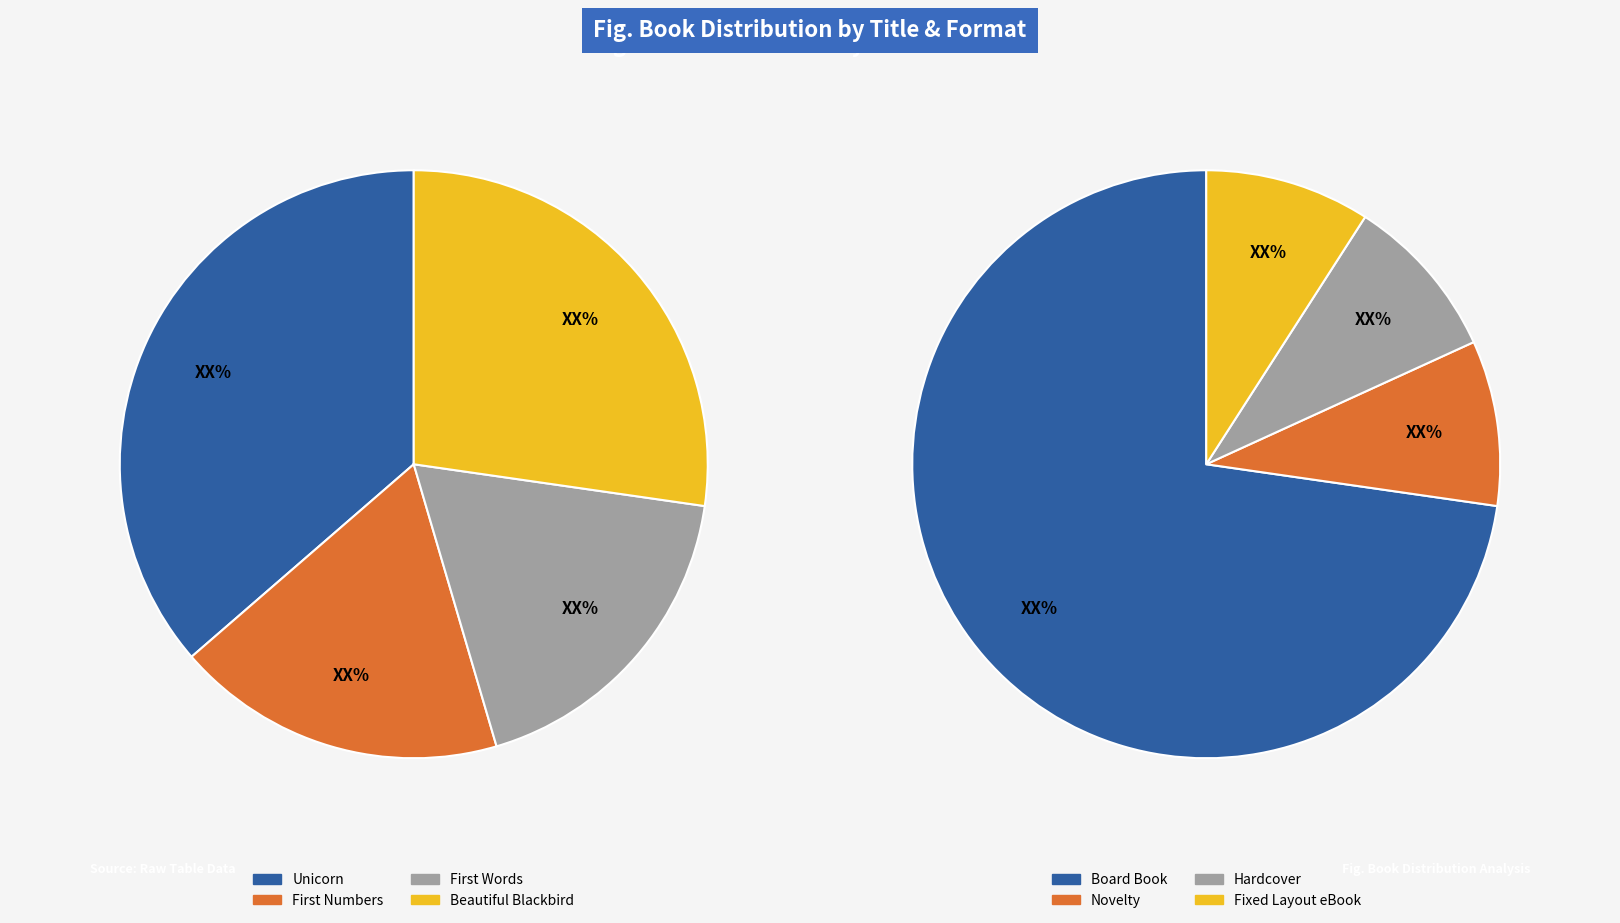

How many slices are in this pie chart?

4